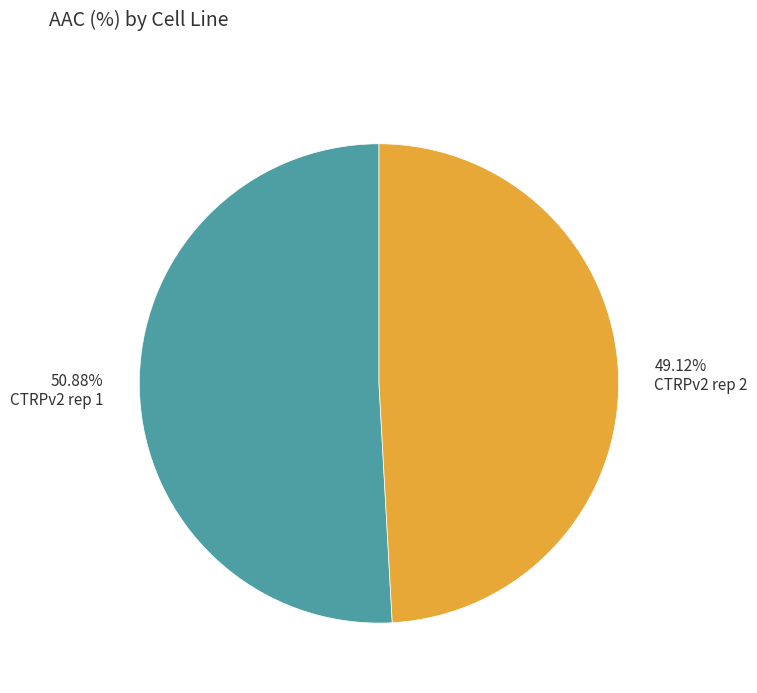

How many slices are in this pie chart?

2